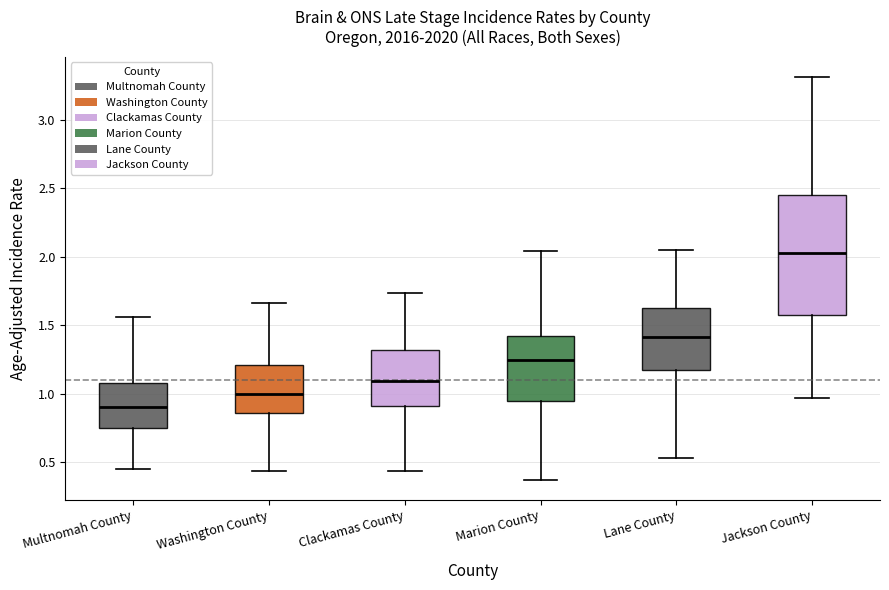

Which box's median line is the highest?

Jackson County